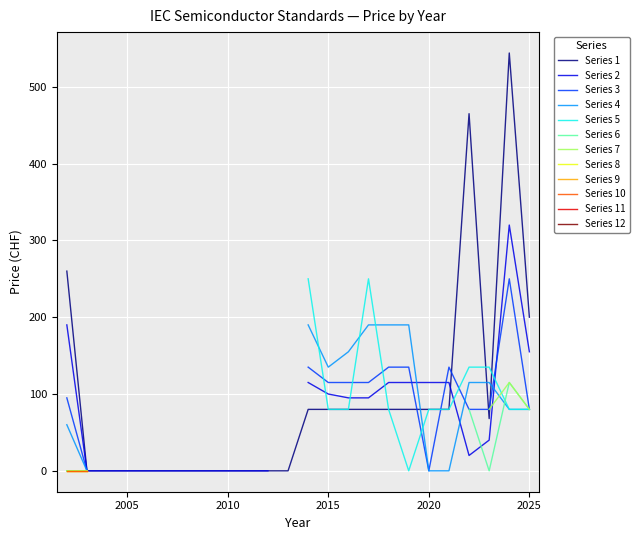

Is it true that Price (PDF) equals 194 at 2002?

False